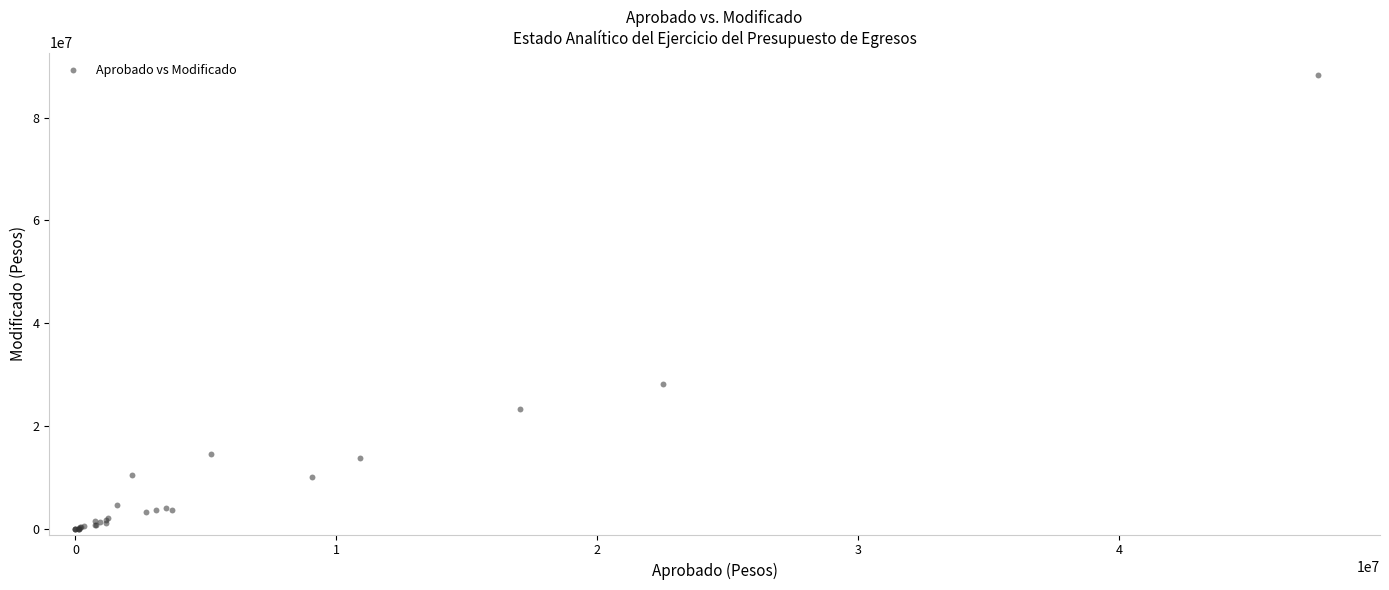

What Y value in the scatter plot is closest to 44107819?

28287147.8